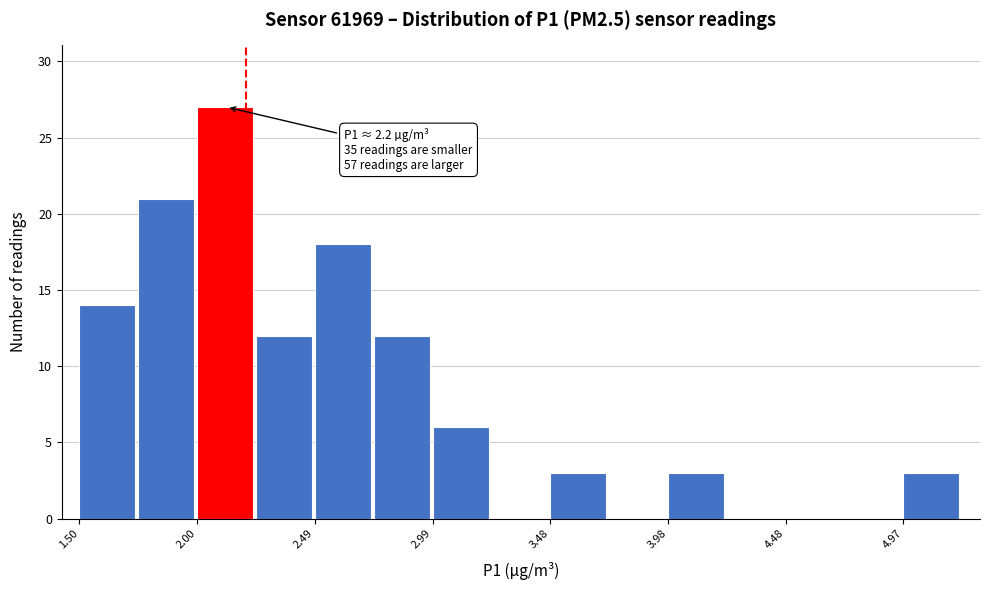

Which range on the x-axis has the tallest bar?

2.00 to 2.25